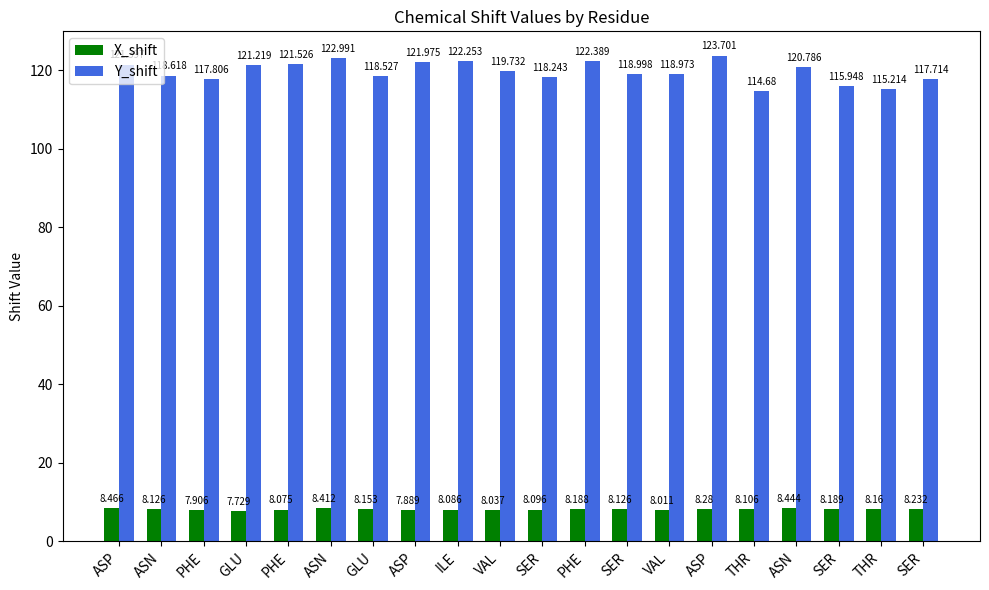

What is the maximum value shown in the chart?

123.7